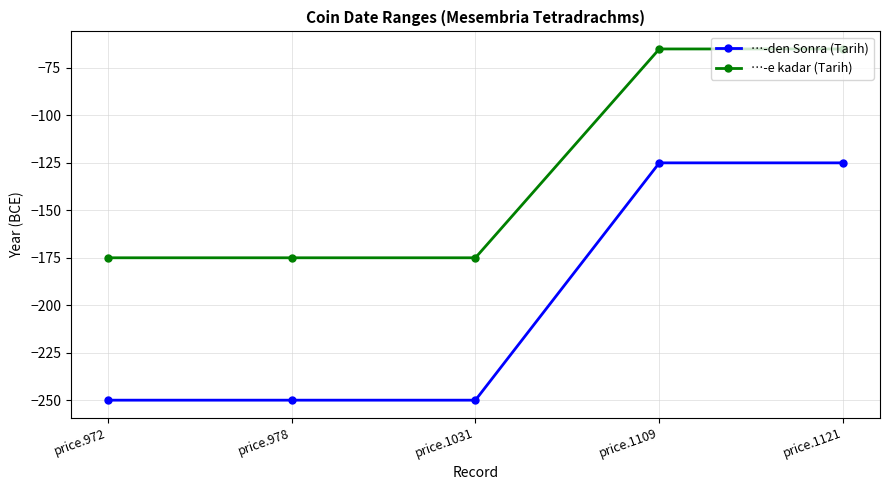

What is the difference between the …-e kadar (Tarih) values at price.1121 and price.1031?

110